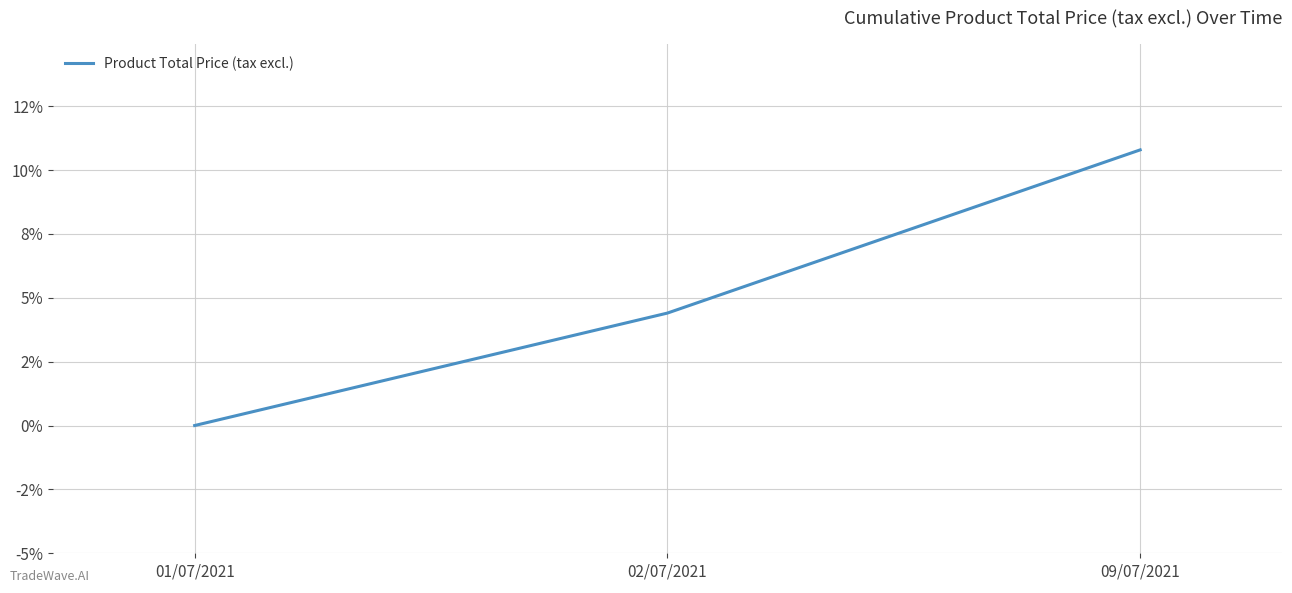

List the labels in order of value, largest first.

09/07/2021, 02/07/2021, 01/07/2021